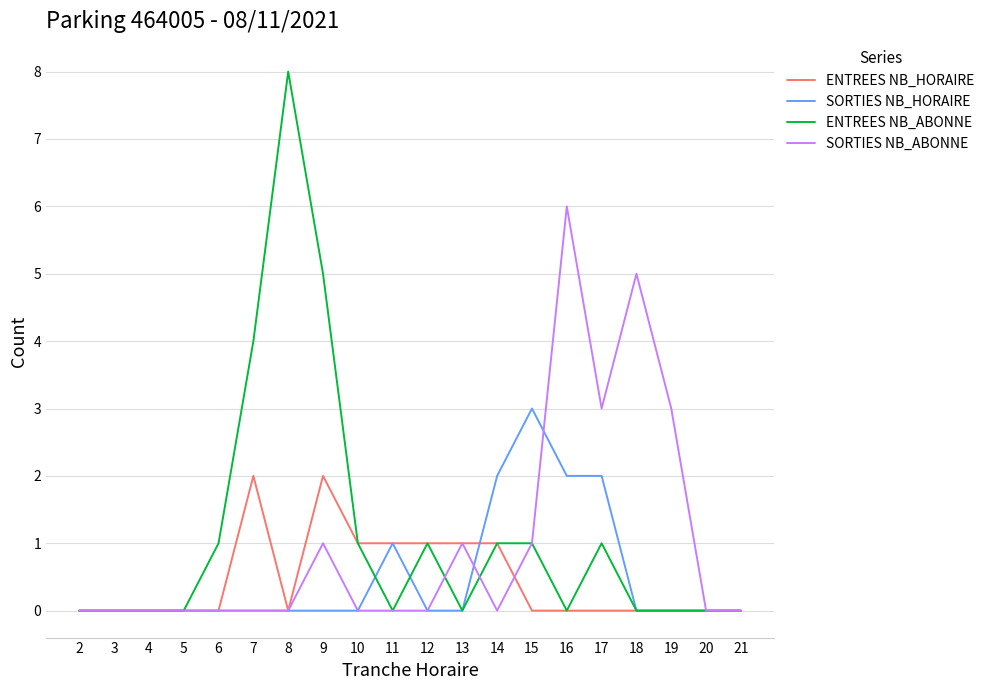

What is the difference between the maximum and minimum values in the ENTREES NB_ABONNE series?

8